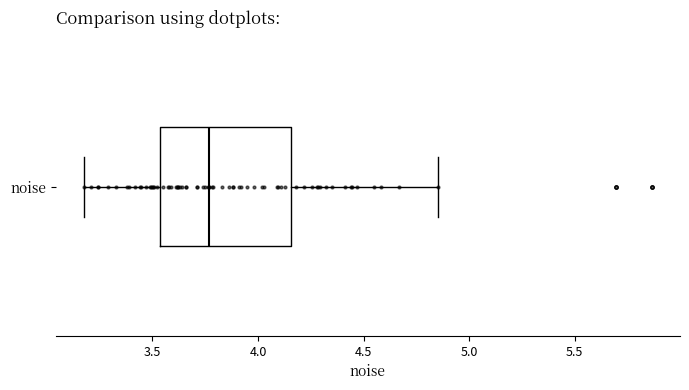

Transcribe this box plot: give where the median line is, the range the box spans, and where the two whiskers end, as read against the x-axis. The values are not printed on the chart, so give them approximately, as read against the axis.

median 3.75, box 3.55 to 4.15, whiskers 3.20 to 4.85